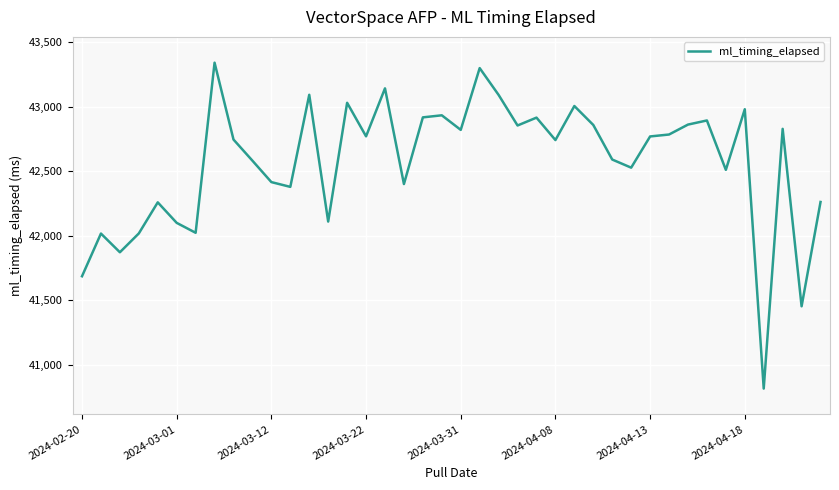

What is the minimum value shown in the chart?

40814